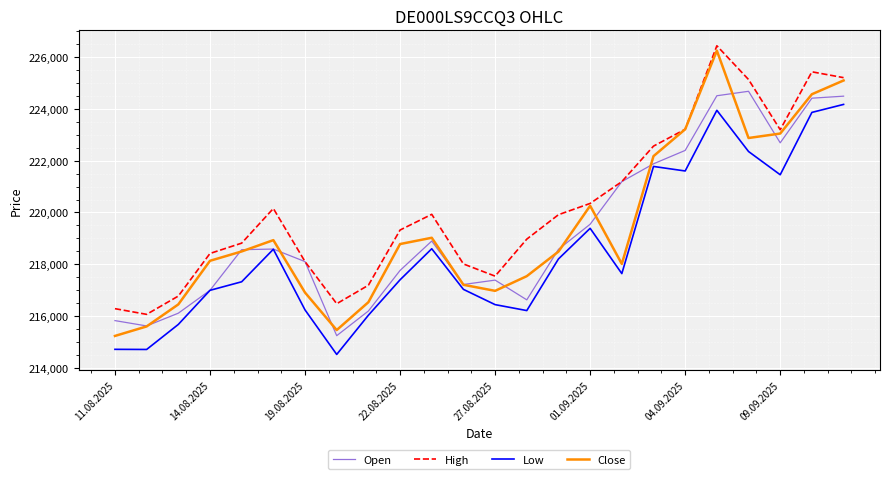

What is the minimum value for Low?

214509